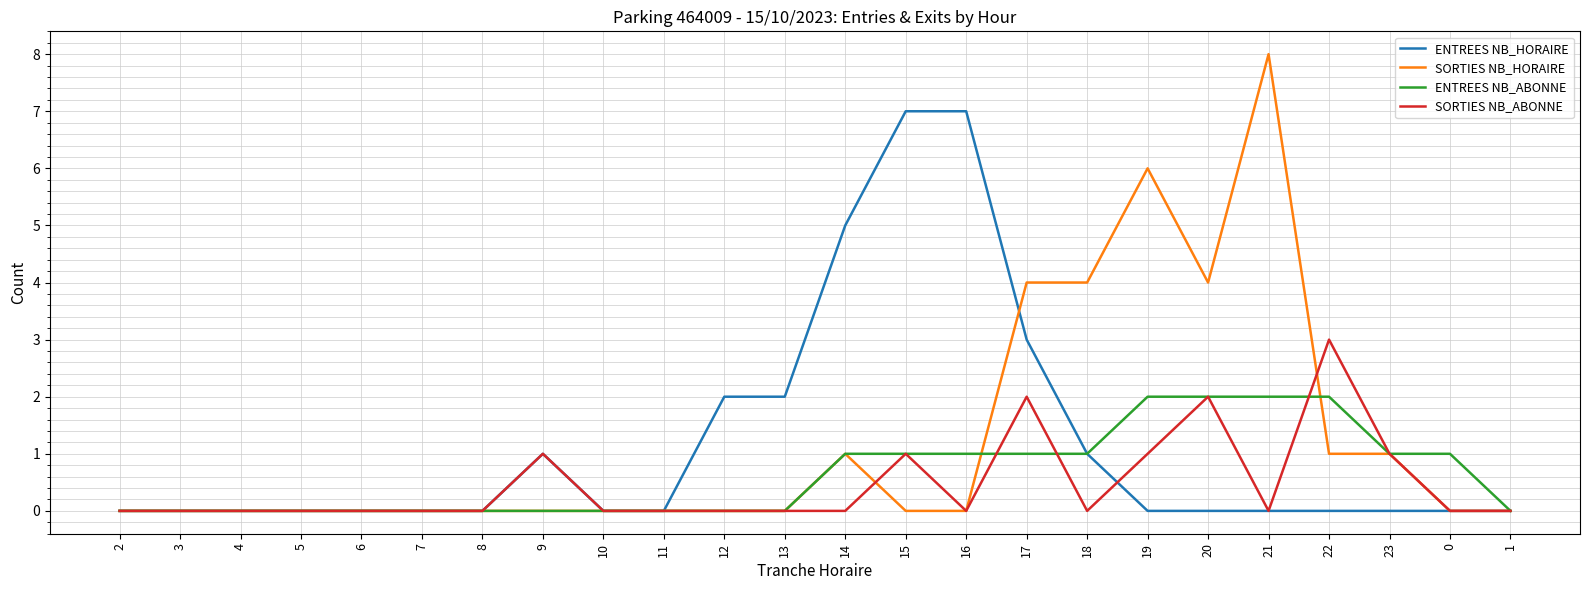

What is the difference between the ENTREES NB_HORAIRE values at 16 and 7?

7